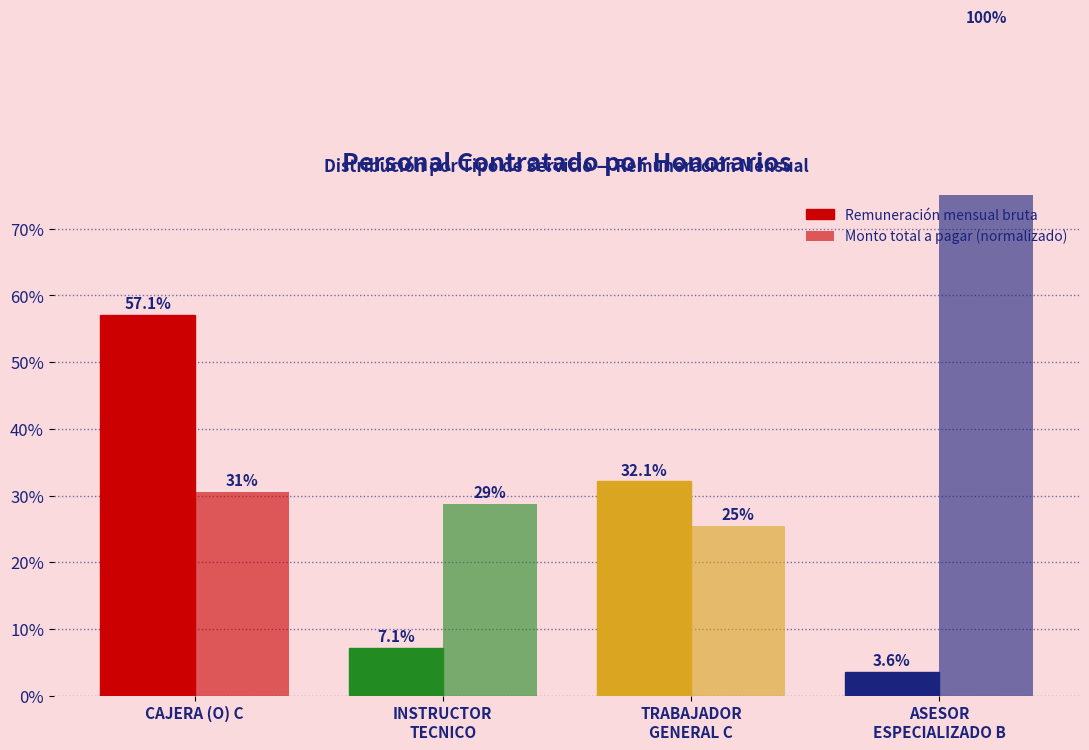

What are all the series names shown in the legend?

Remuneración mensual bruta, Monto total a pagar (normalizado)